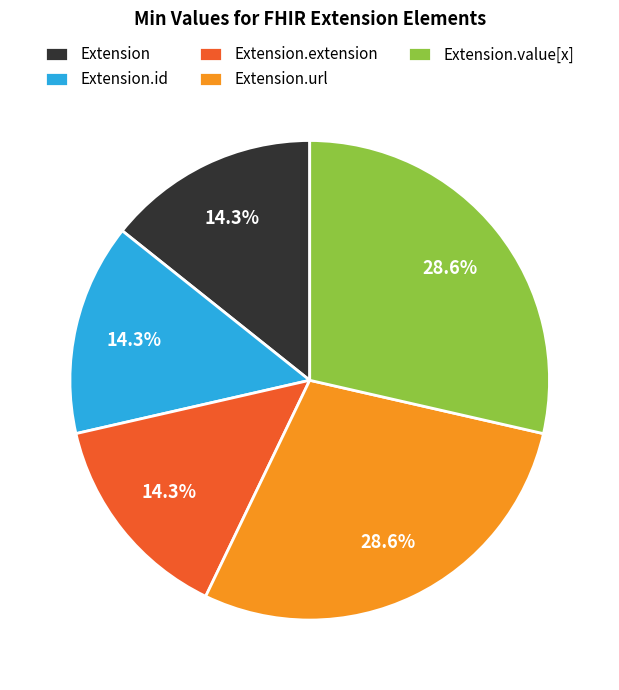

Is the sum of Extension.id and Extension greater than half?

No